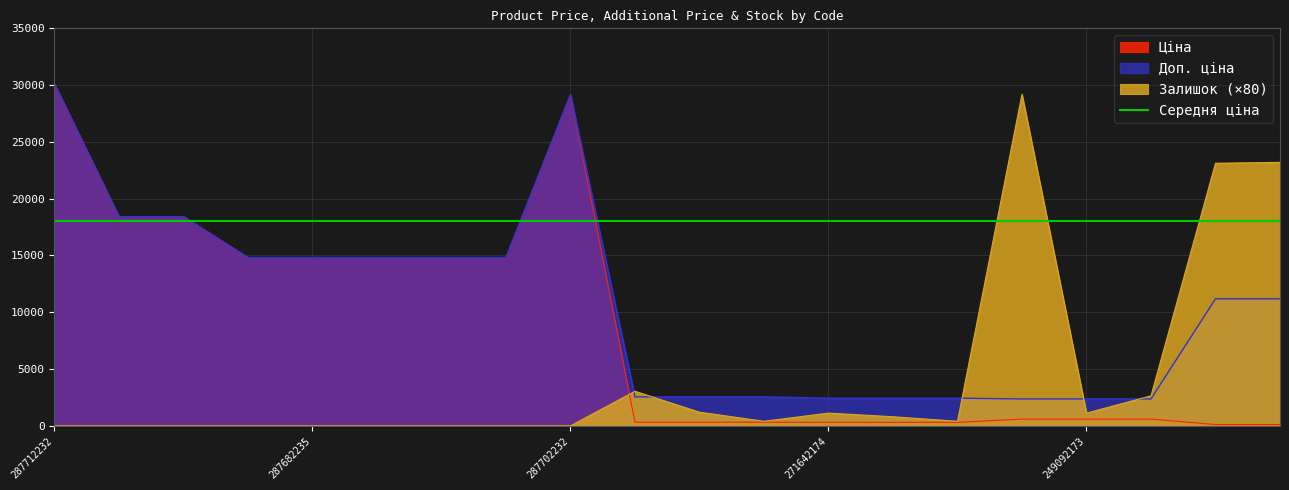

What is the maximum value shown in the chart?

30102.8